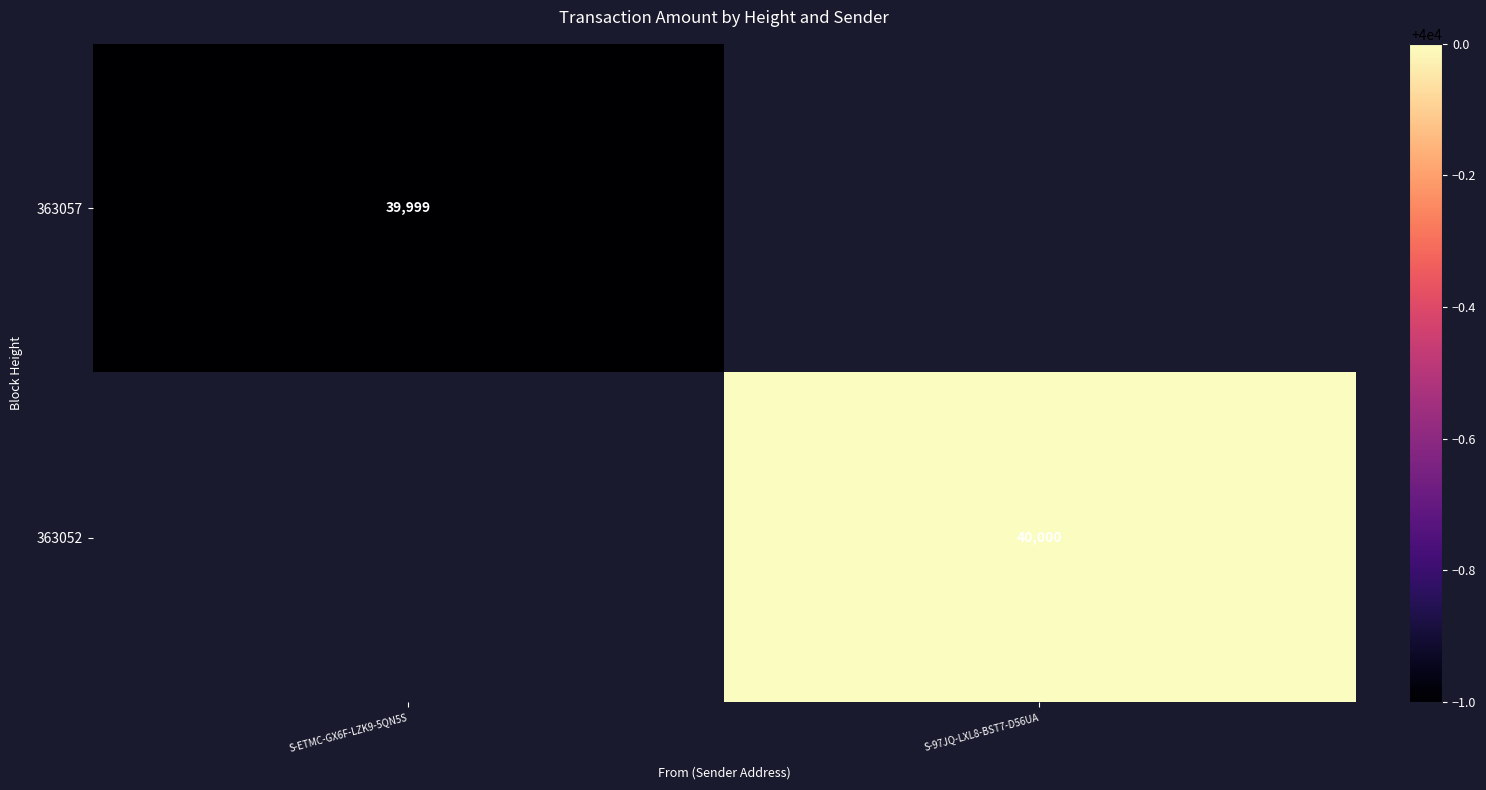

What is the difference between the highest and lowest values at S-97JQ-LXL8-BST7-D56UA?

40000